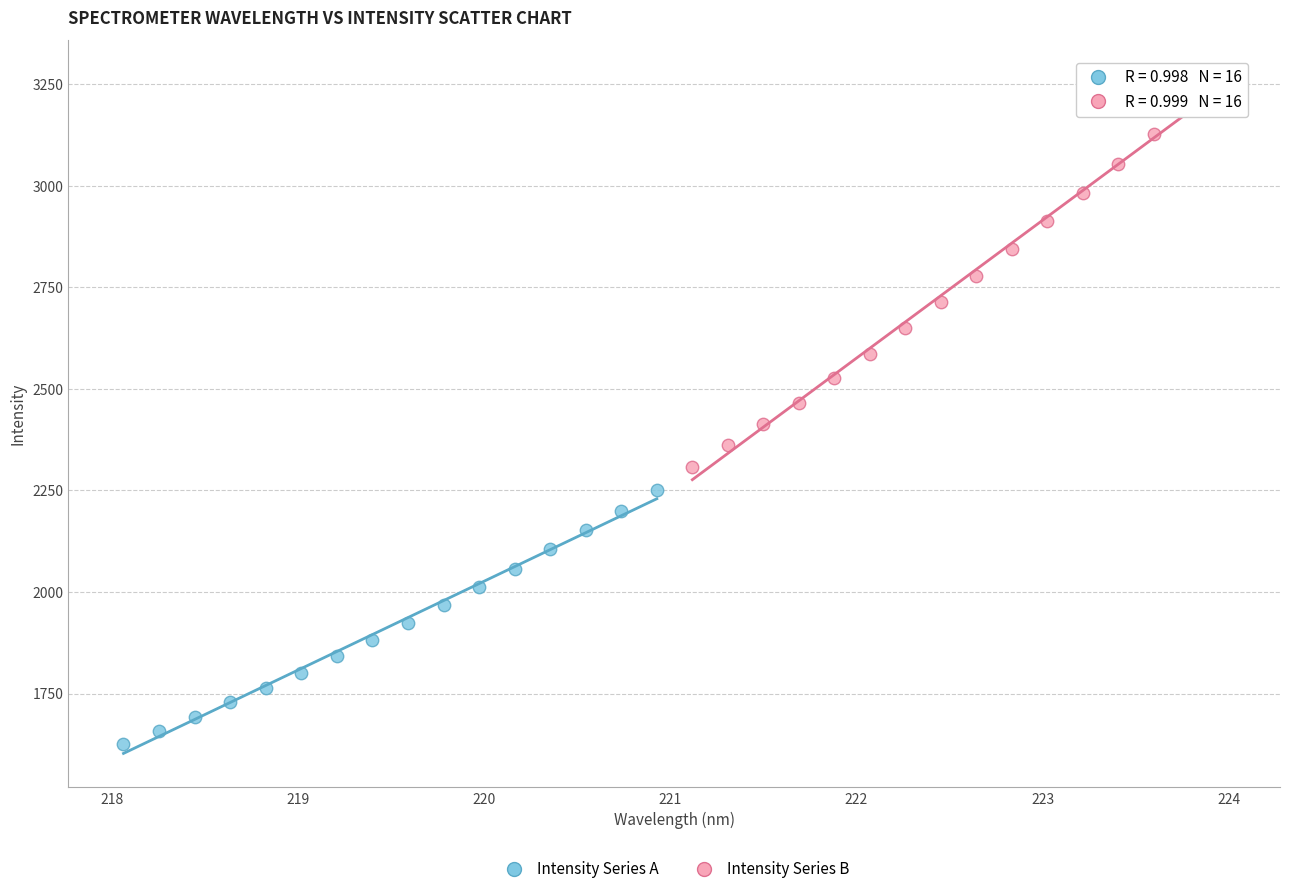

Which series has the largest Y range (max minus min)?

Intensity Series B